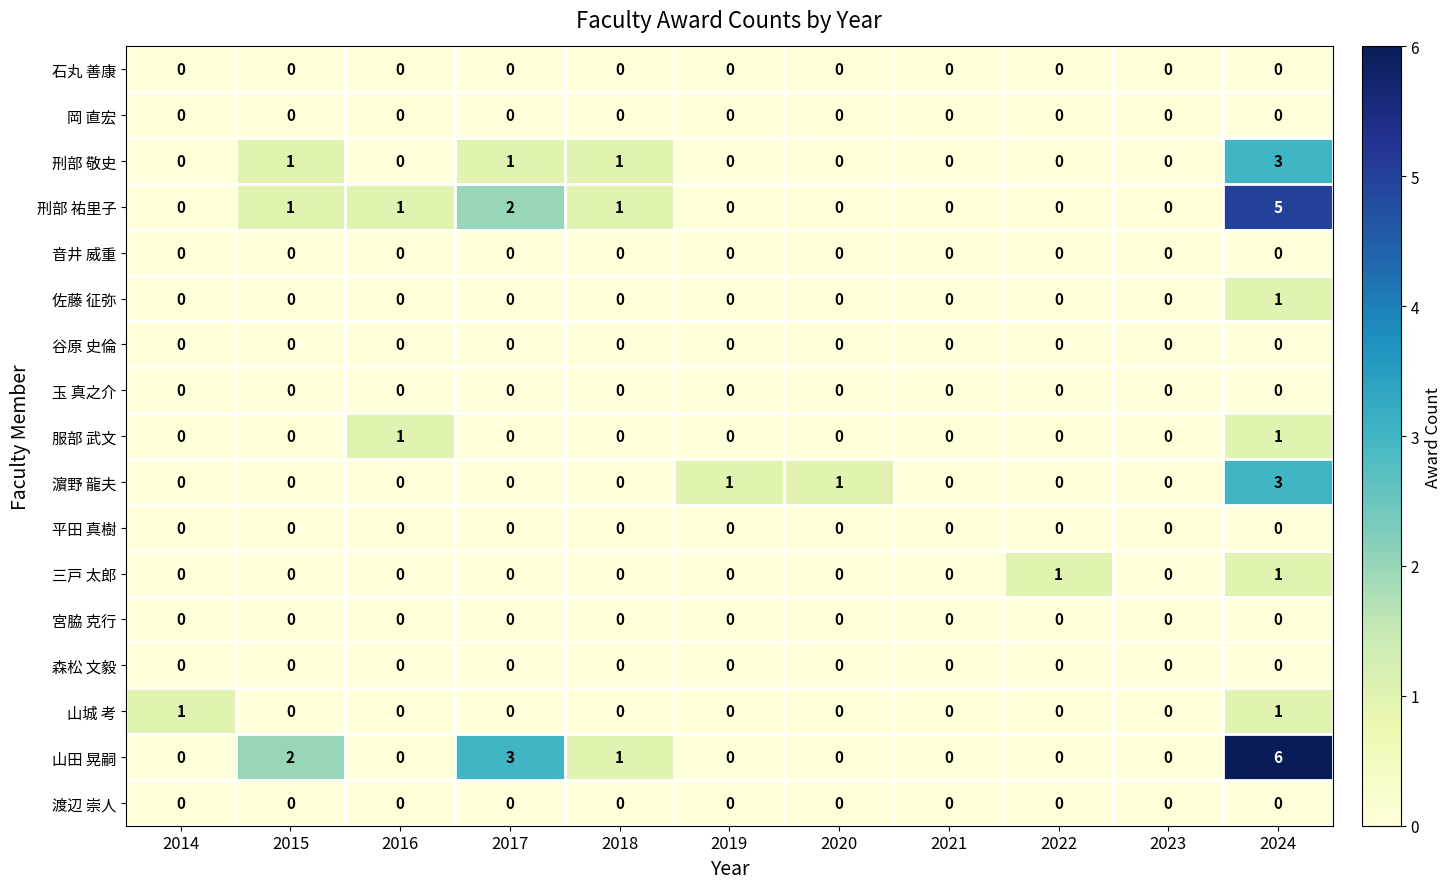

At which category is the sum across all series the highest?

2024